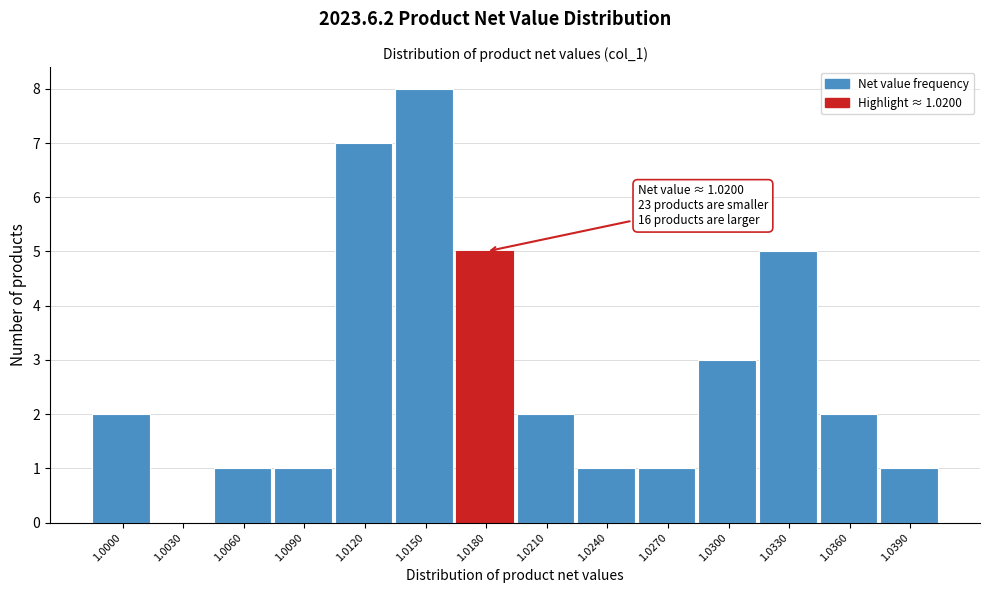

Reading right to left, what are all the values shown in this chart?

1.0390=1	1.0360=2	1.0330=5	1.0300=3	1.0270=1	1.0240=1	1.0210=2	1.0180=5	1.0150=8	1.0120=7	1.0090=1	1.0060=1	1.0030=0	1.0000=2